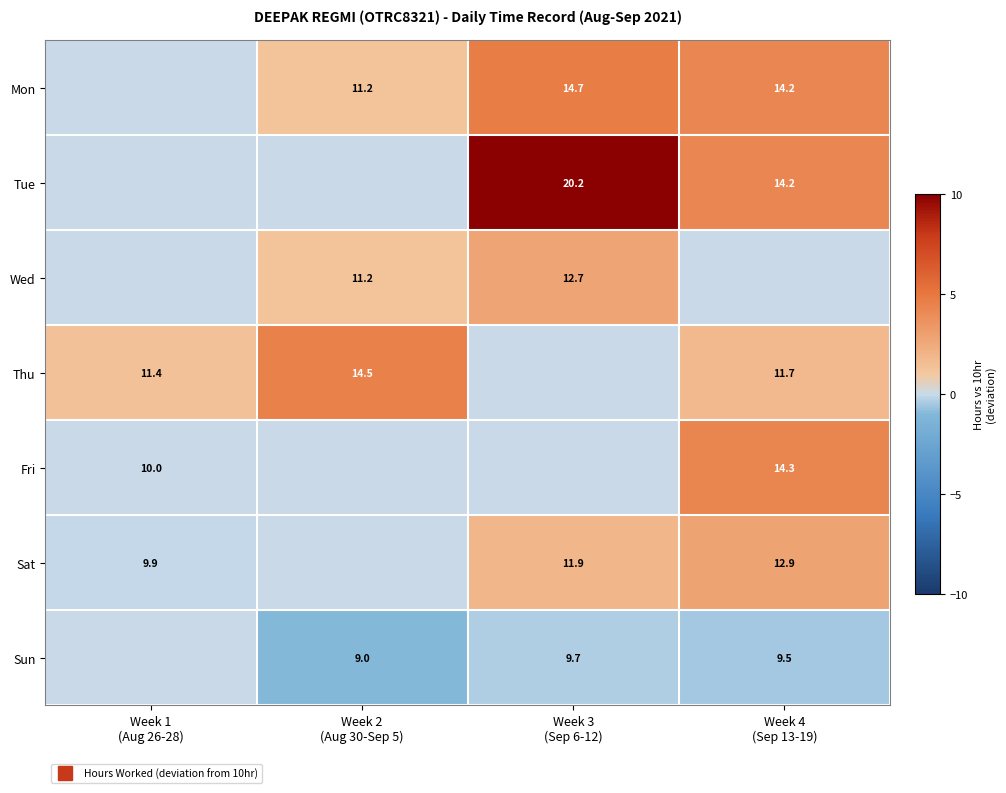

At which label does Wed reach its peak?

Week 3 (Sep 6-12)